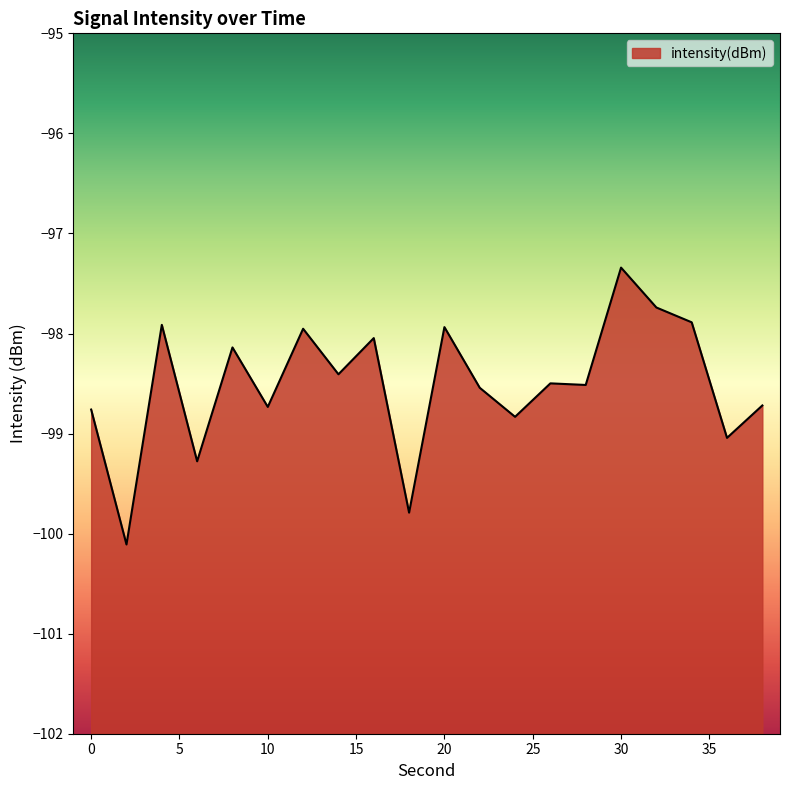

What value does the data have at 12?

-98.0